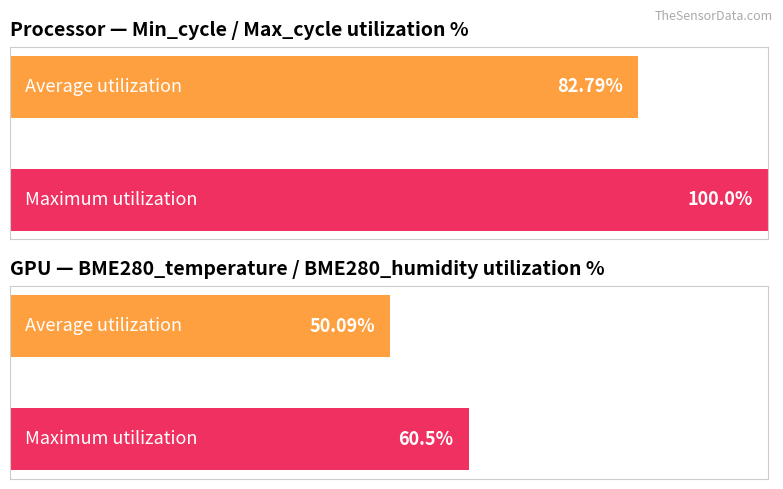

The value of Max_cycle at 00:23 is 35693. True or false?

False